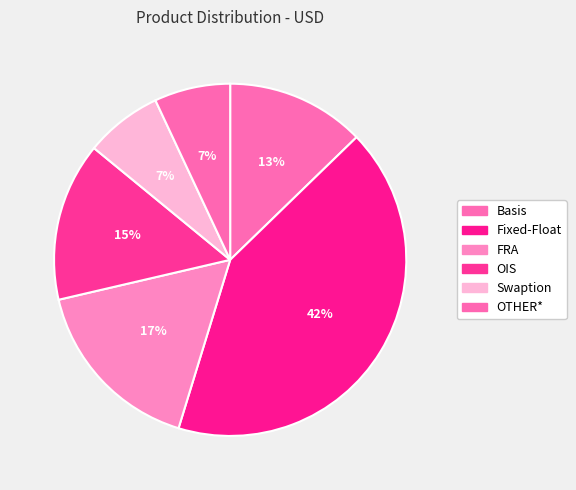

What is the smallest slice in the pie chart?

OTHER*